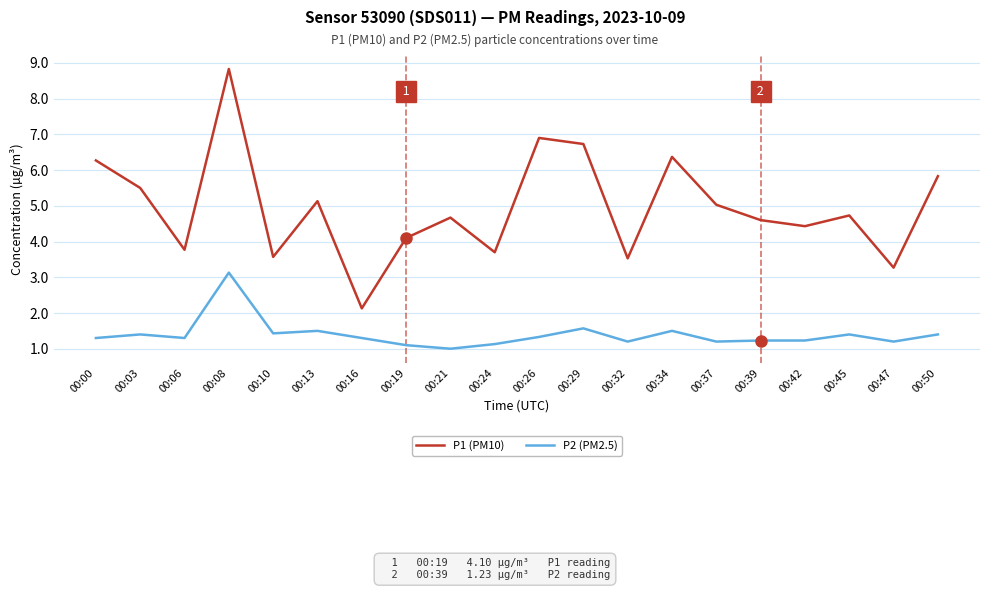

How many lines are shown in the chart?

2